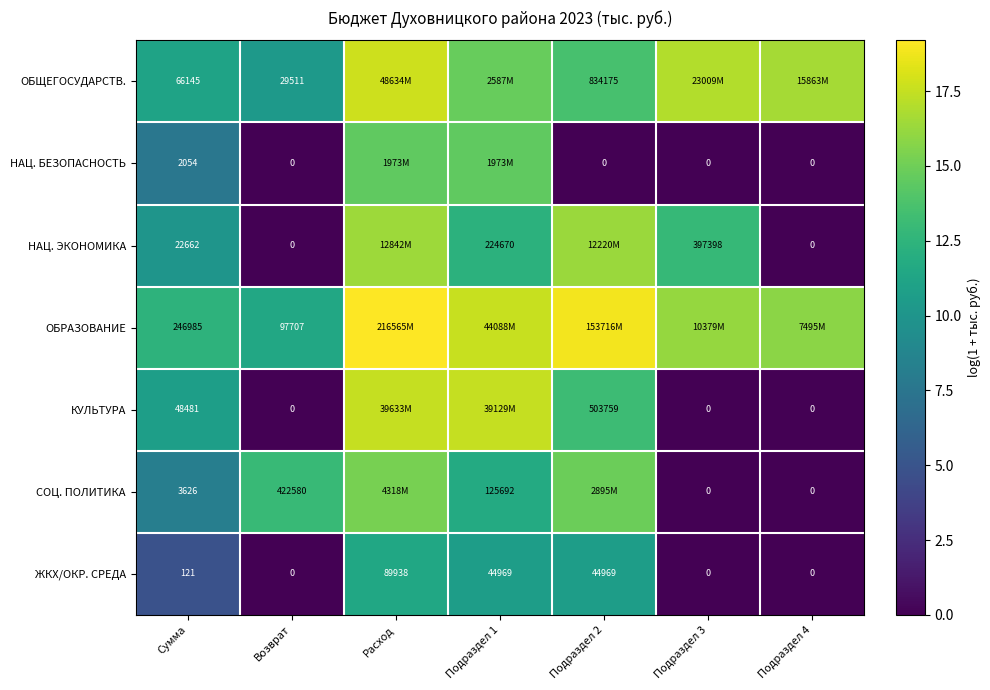

Between Сумма and Возврат, which series saw the biggest shift?

СОЦ. ПОЛИТИКА